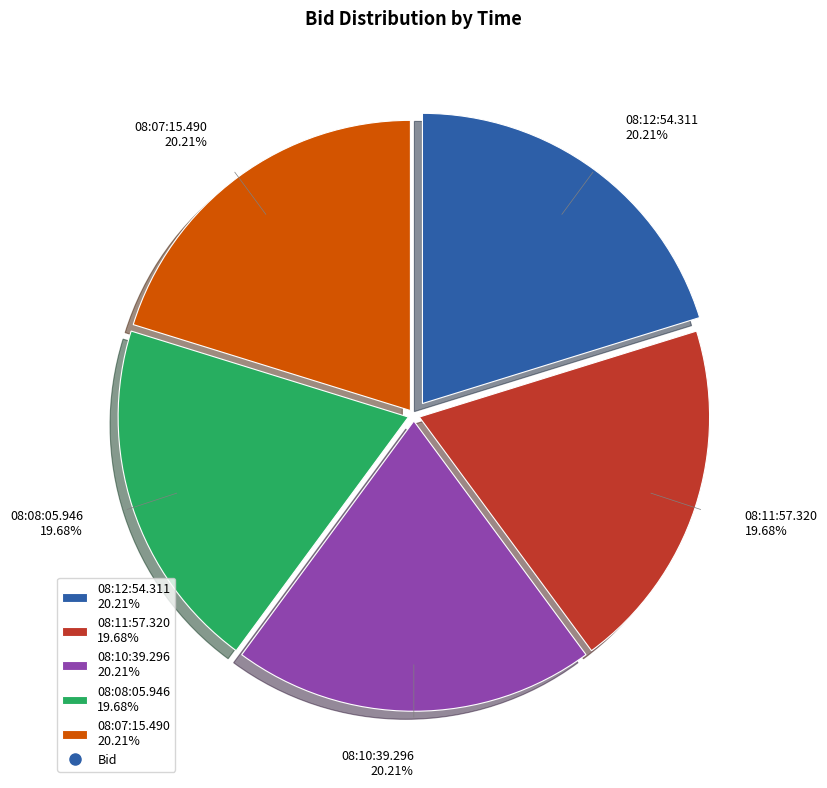

To the nearest percent, what is the combined percentage of 08:11:57.320 and 08:10:39.296?

40%